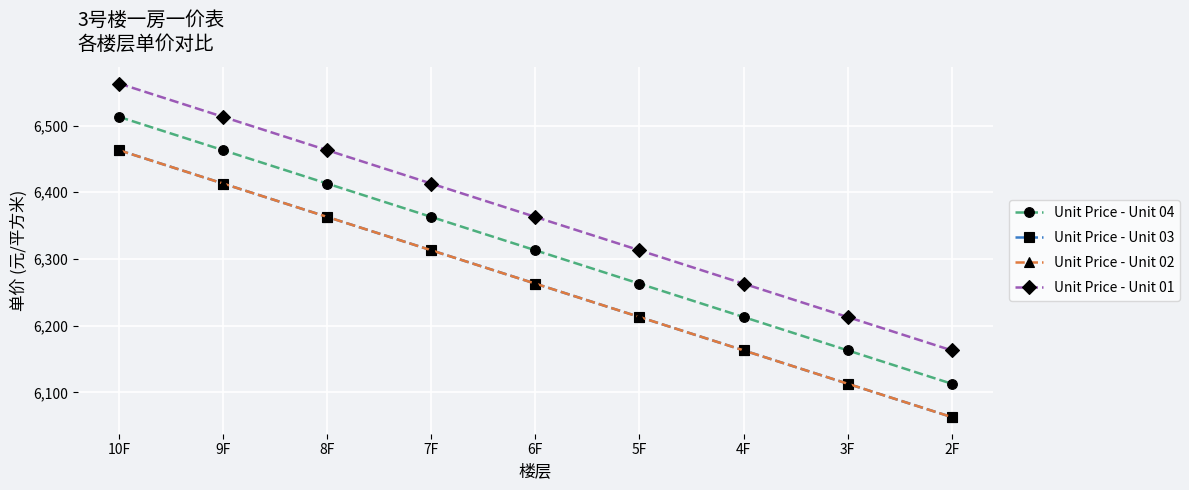

Which series has the largest total across all categories?

Unit Price - Unit 01